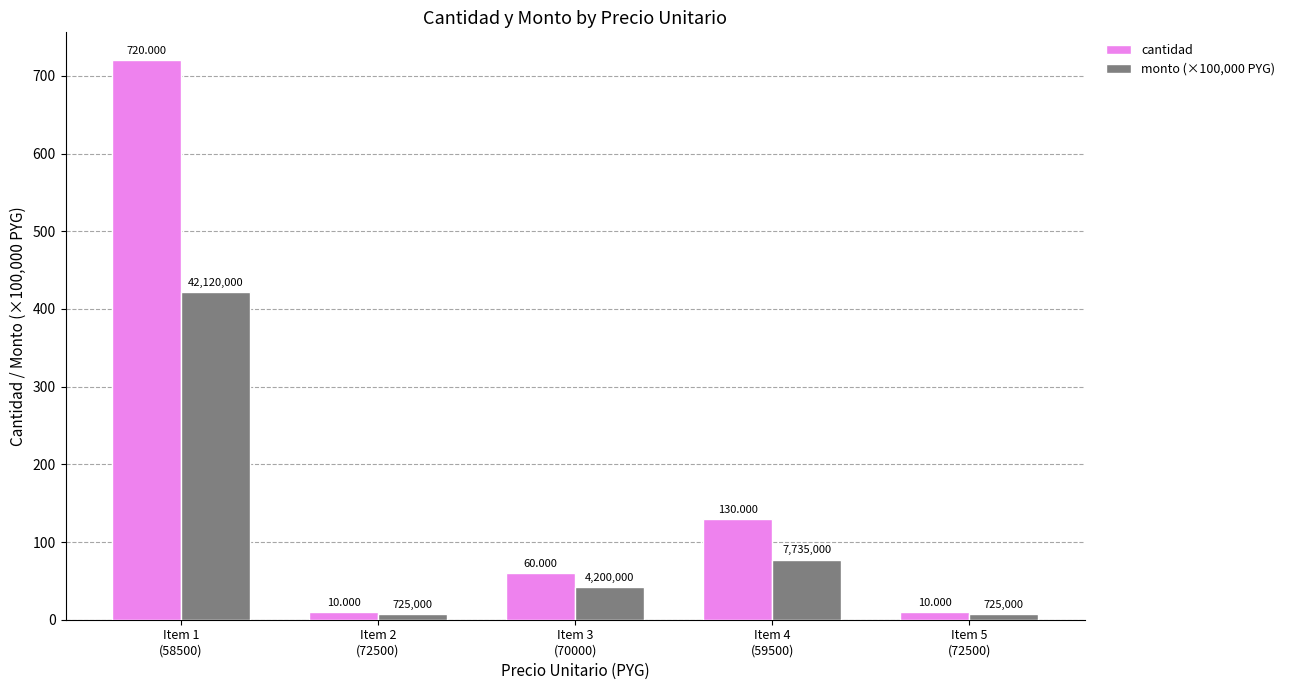

Between Item 1
(58500) and Item 5
(72500), which series saw the biggest shift?

cantidad